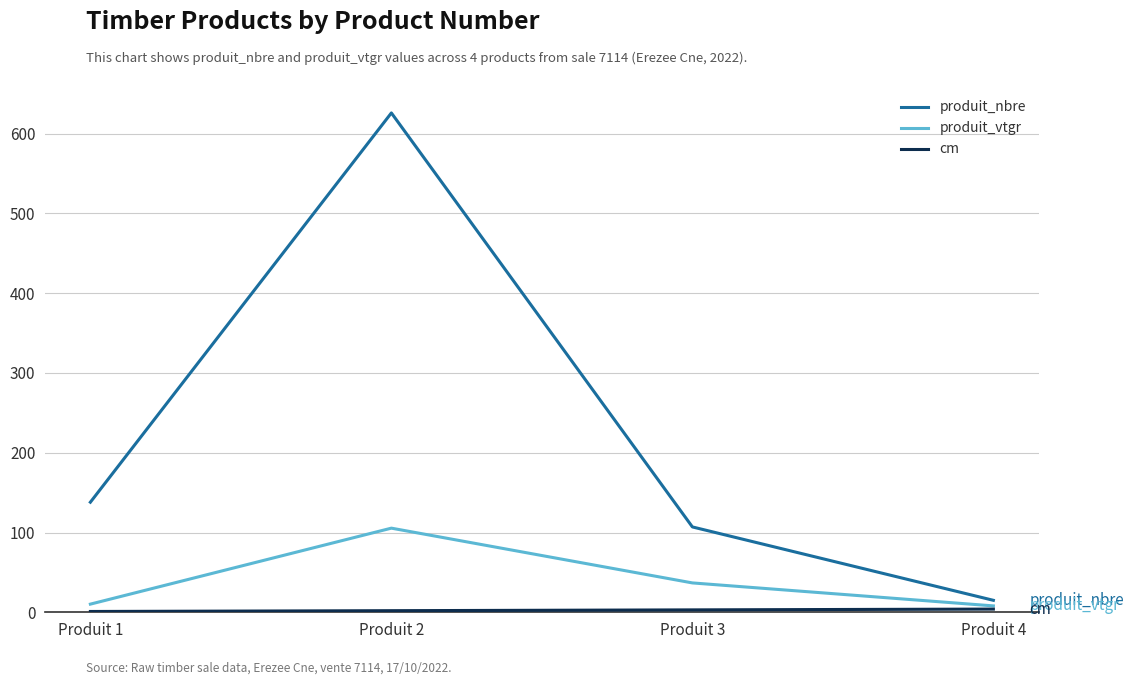

Which series has the largest total across all categories?

produit_nbre